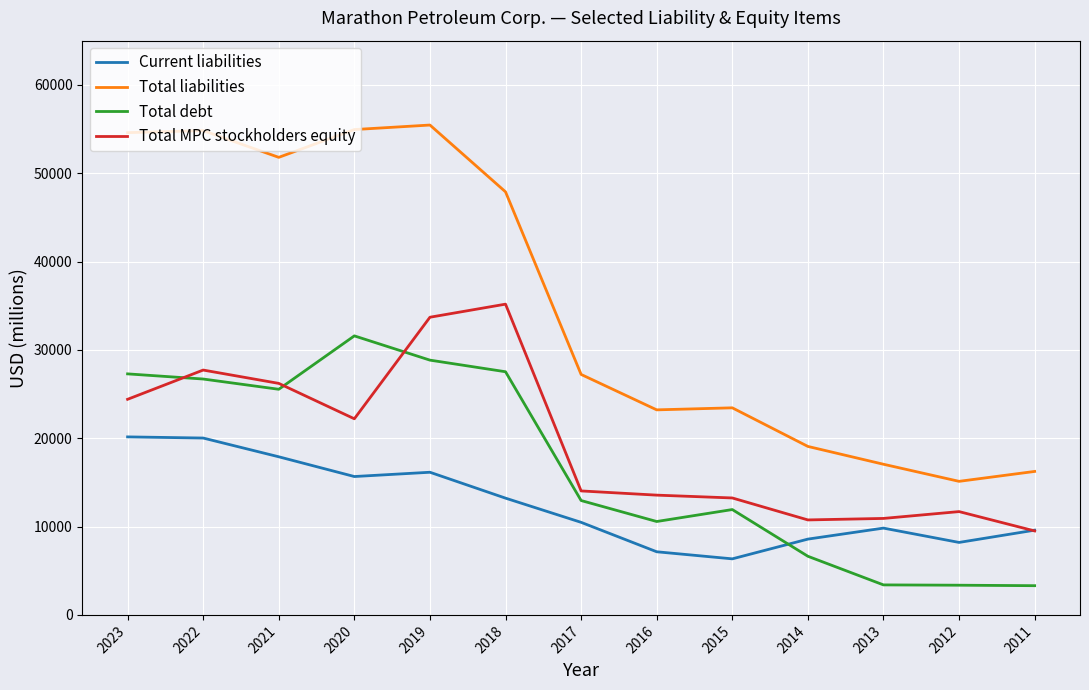

Read the Total debt value at 2014, to the nearest 100.

6600